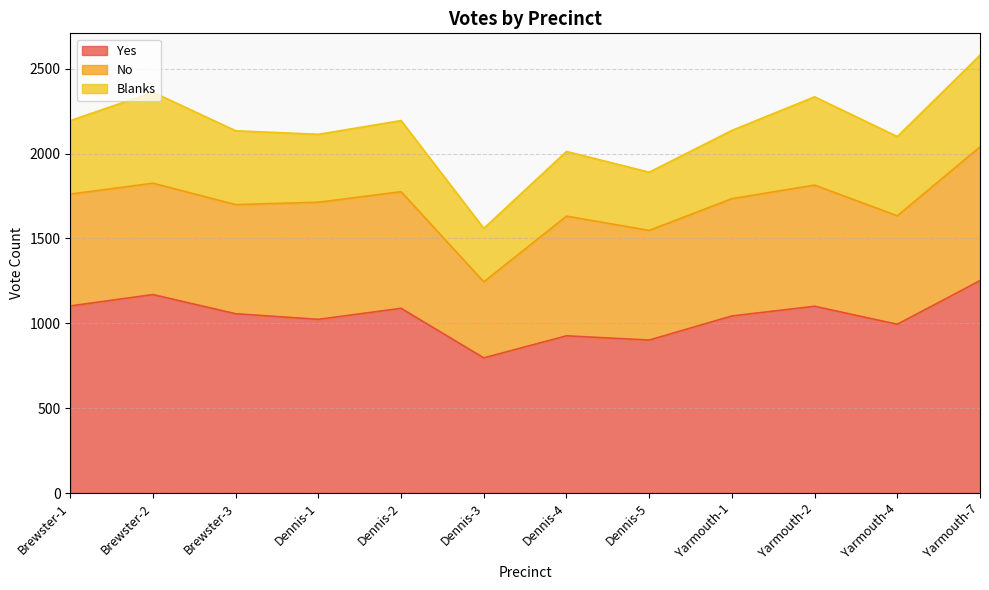

How many interior local valleys does the Yes series have?

4